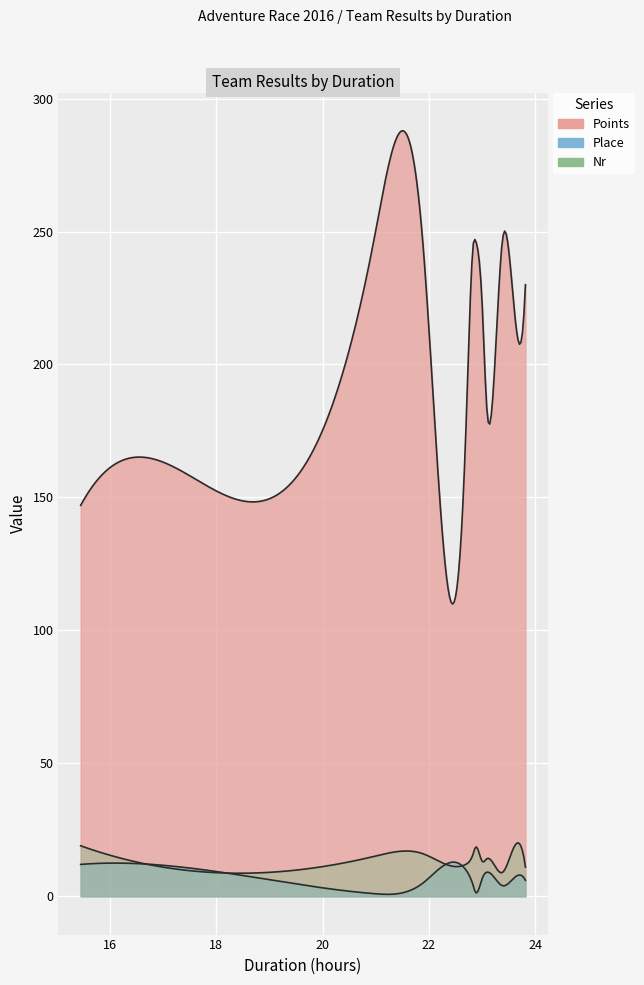

Which series has the widest spread of values?

Points